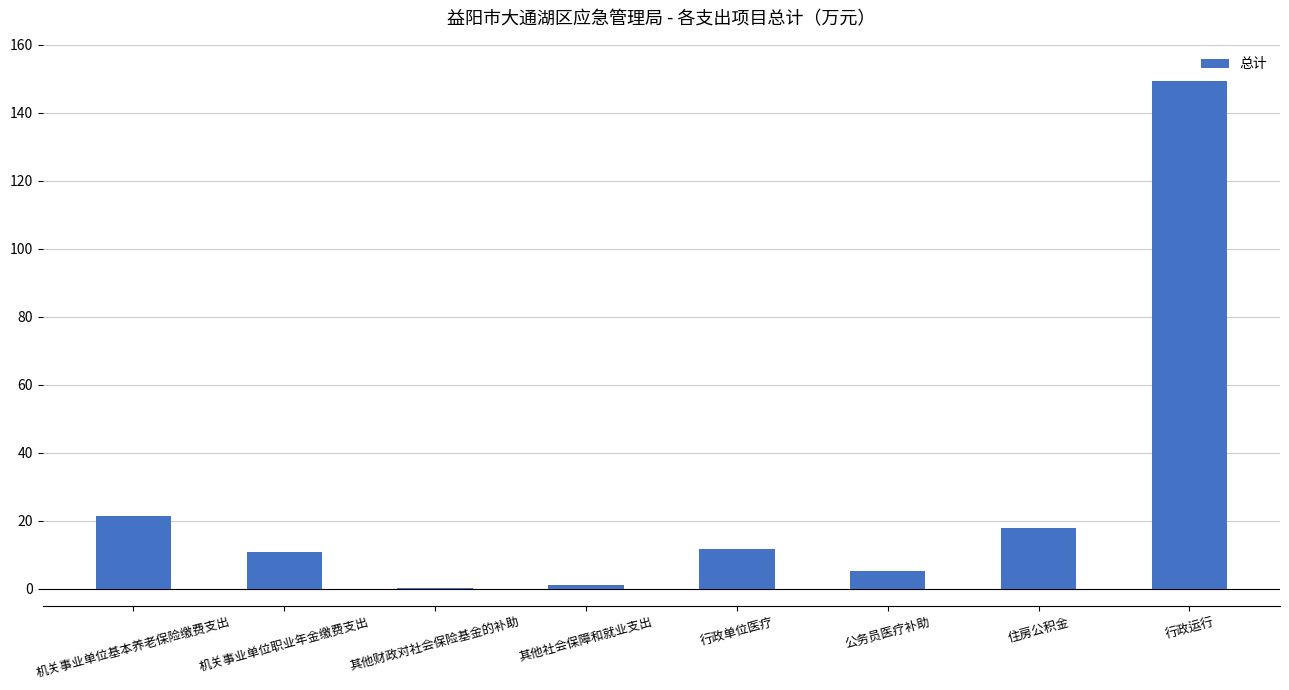

What is the change in value from 机关事业单位基本养老保险缴费支出 to 机关事业单位职业年金缴费支出?

-10.7